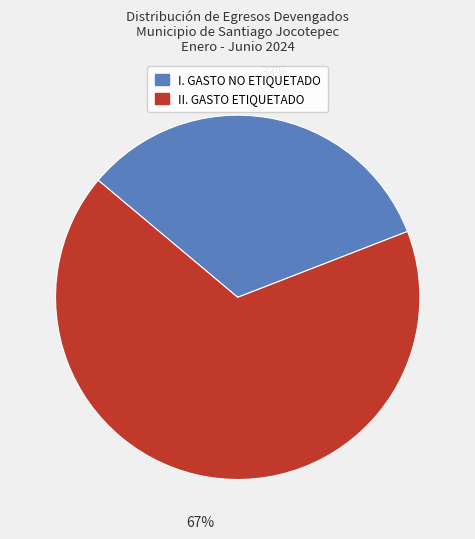

To the nearest percent, what is the difference between the largest and smallest slice percentages?

34%